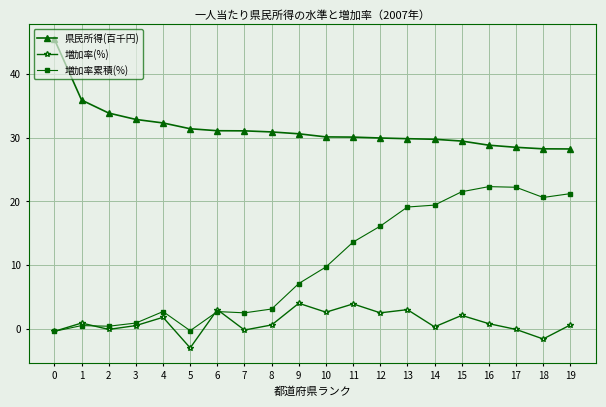

What is the spread (max minus min) of values at 17?

28.6